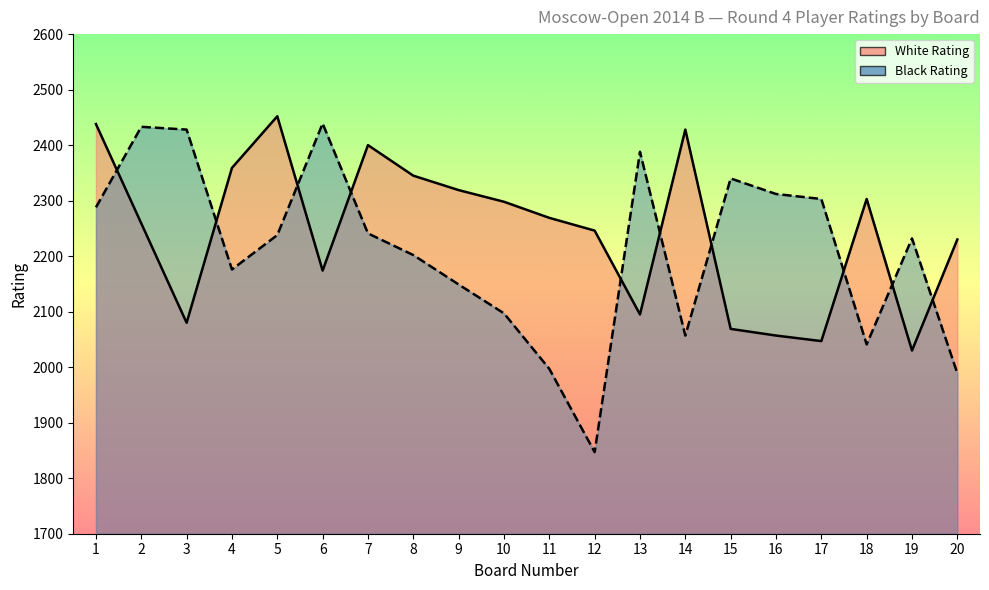

Reading right to left, what are all the values shown in this chart?

White Rating: 2230	2030	2303	2047	2057	2069	2428	2095	2246	2269	2298	2319	2345	2400	2174	2452	2359	2080	2259	2438
Black Rating: 1989	2232	2041	2303	2312	2340	2057	2388	1847	1997	2097	2149	2202	2241	2439	2238	2176	2428	2433	2288